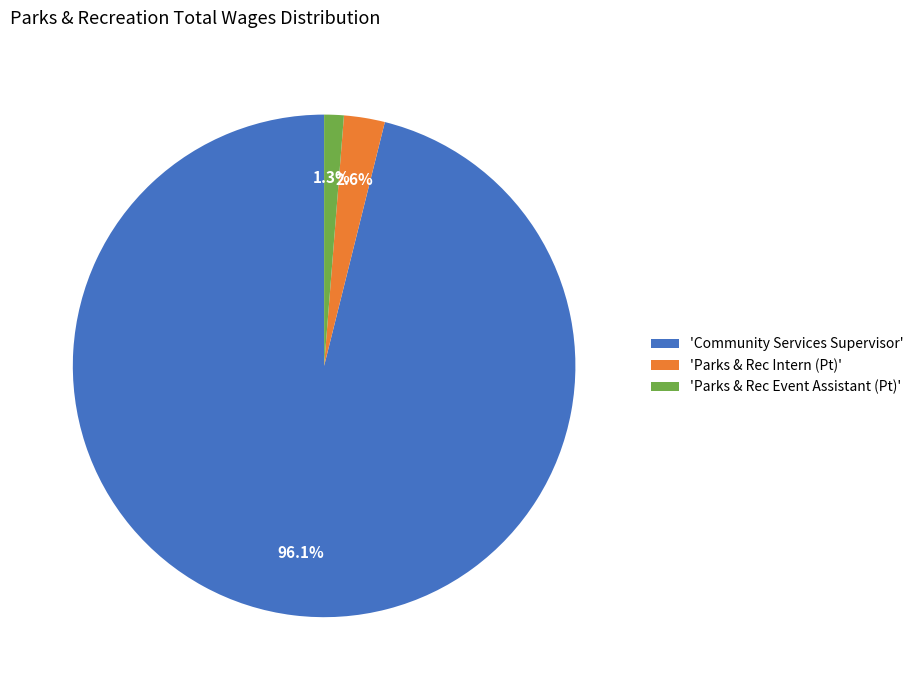

Between 'Parks & Rec Intern (Pt)' and 'Community Services Supervisor', which is larger?

'Community Services Supervisor'